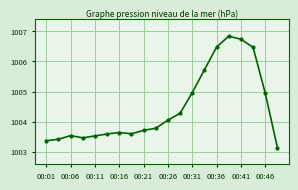

What is the value of the 4th point from the left?

1003.5